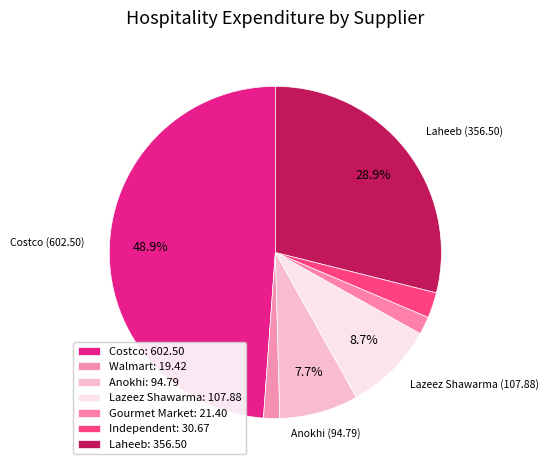

To the nearest percent, what is the difference between the Walmart and Independent slice percentages?

1%